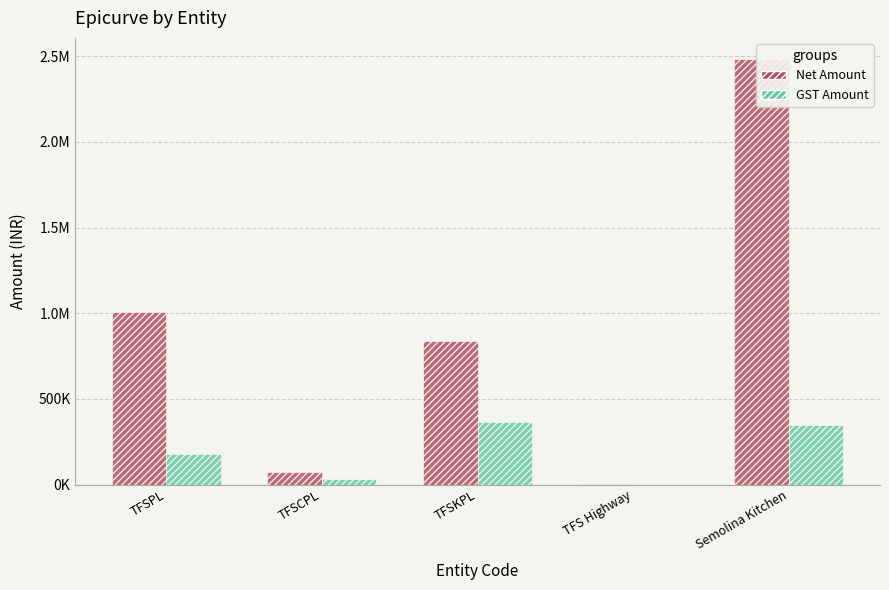

Rank the series at TFS Highway from highest to lowest value.

Net Amount, GST Amount